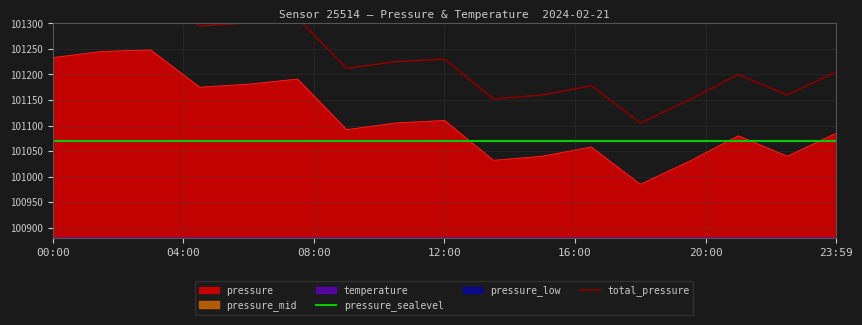

What is the highest value of the pressure_sealevel series?

101070